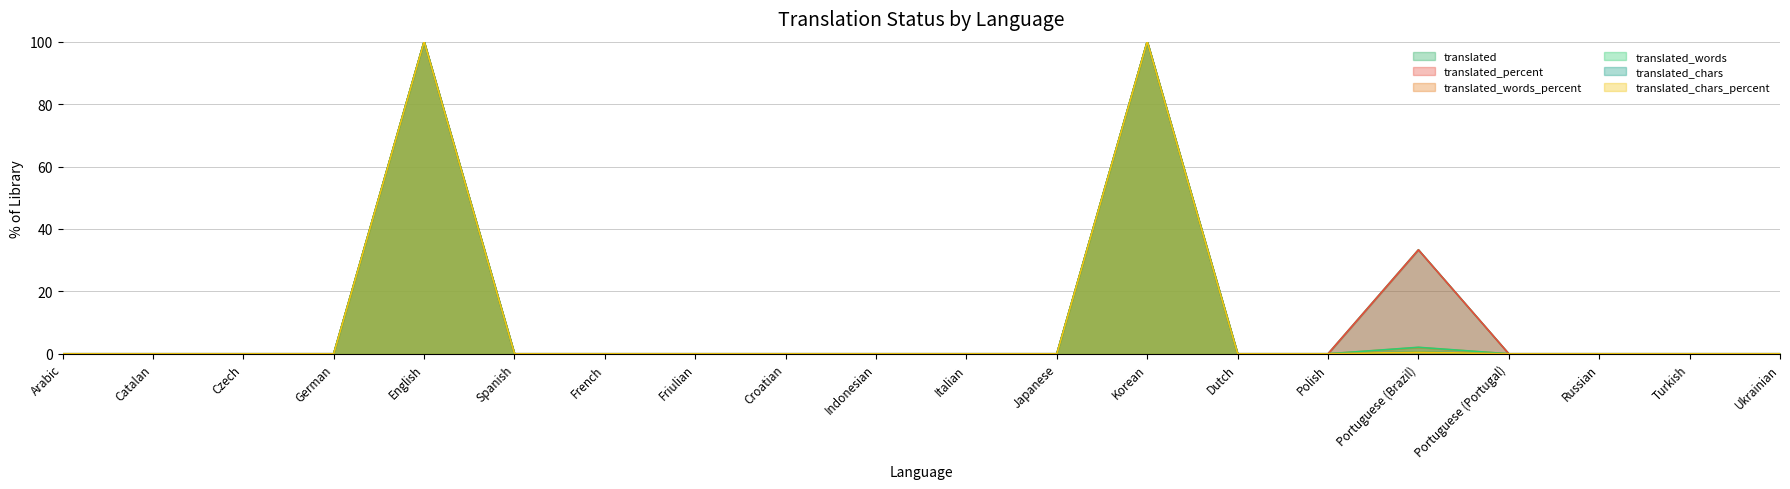

List the series in order of their peak value, lowest first.

translated, translated_percent, translated_words_percent, translated_words, translated_chars, translated_chars_percent